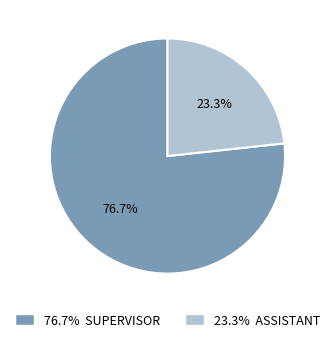

How many slices are in this pie chart?

2